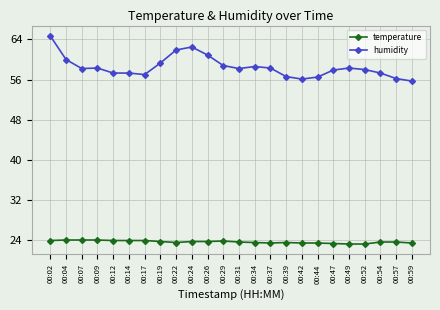

True or false: temperature has more than 0 points higher than both neighbors.

True